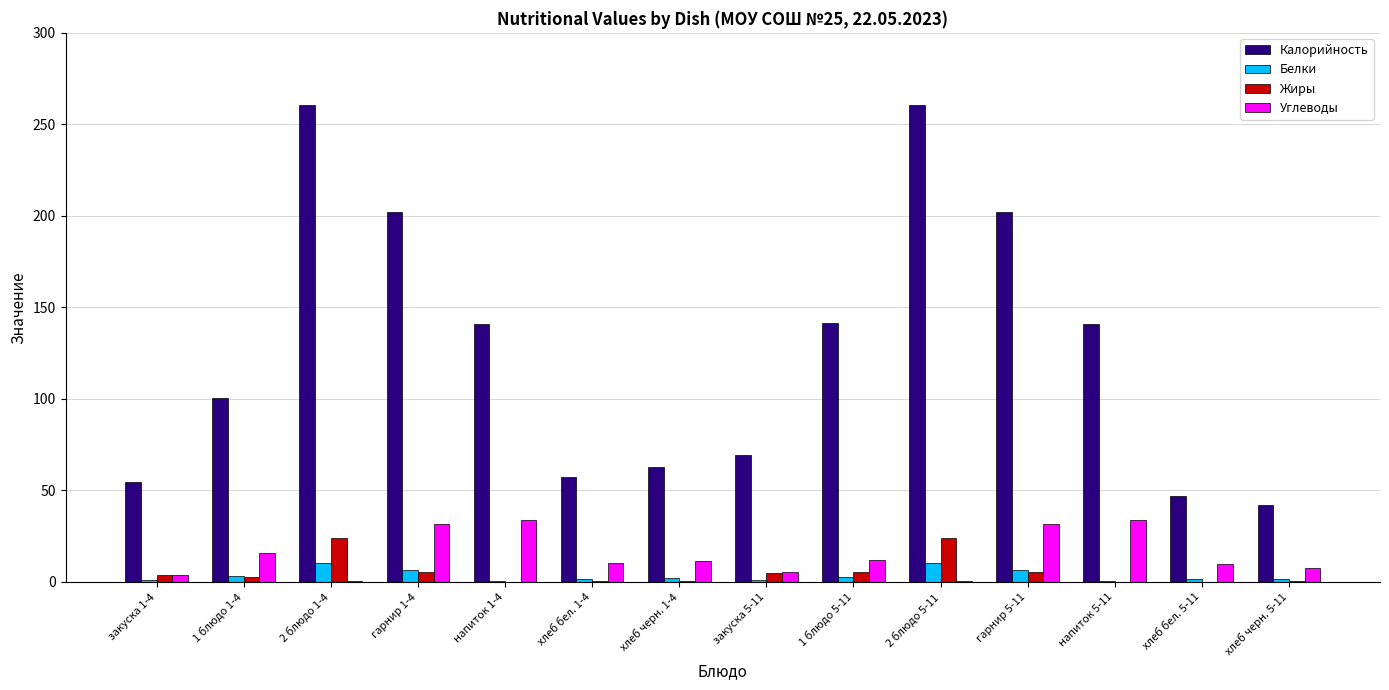

What is the maximum value for Жиры?

23.9